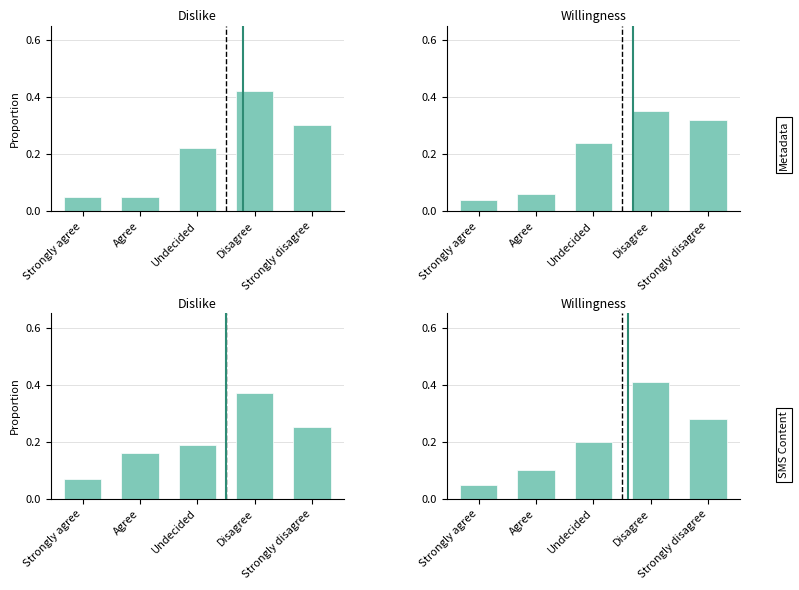

Which series has the widest spread of values?

Willingness